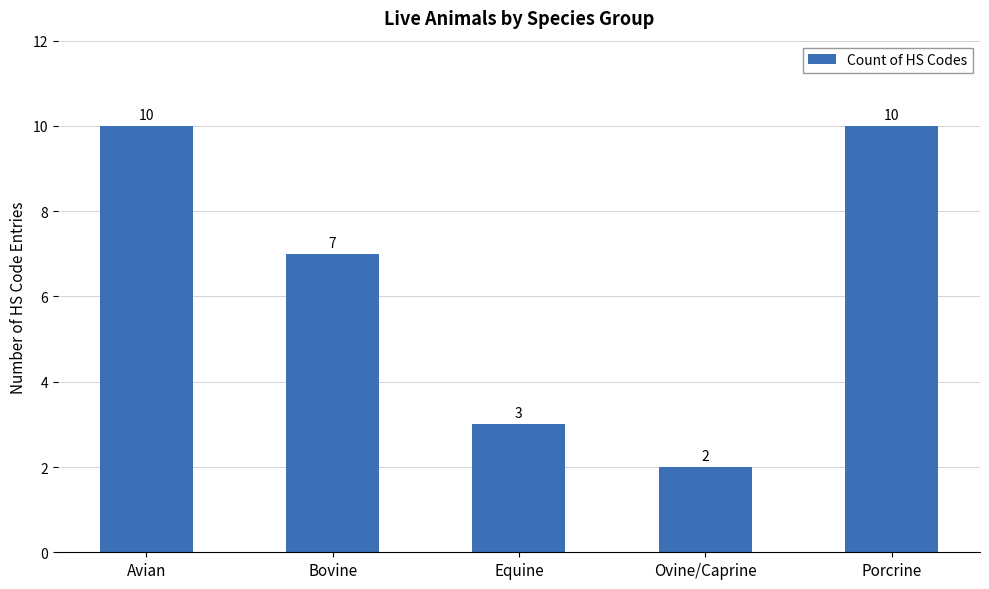

Which label corresponds to the smallest value in the chart?

Ovine/Caprine